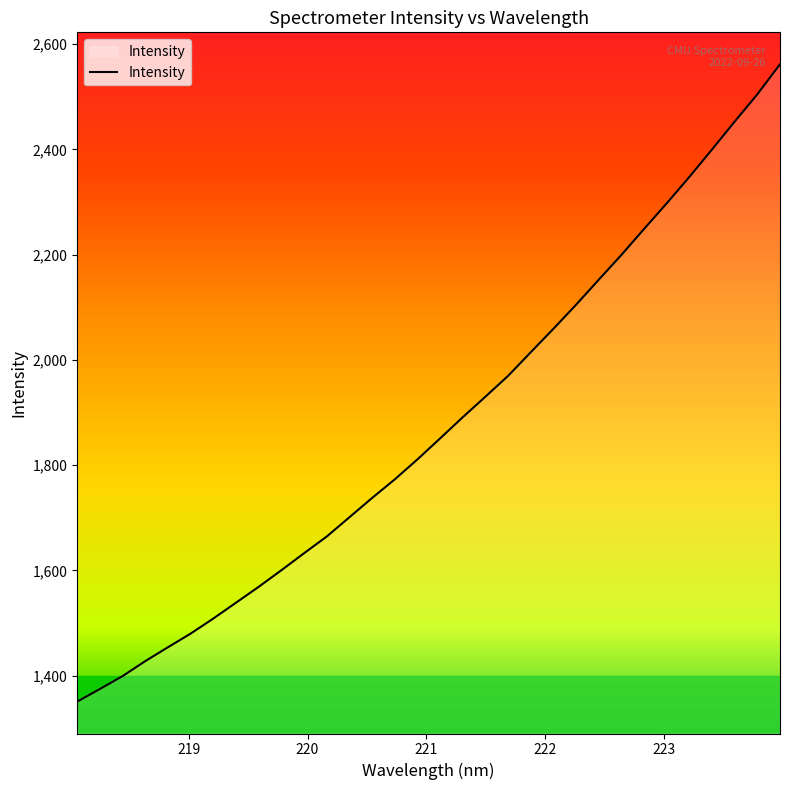

What is the difference between the second highest and minimum values?

1154.4